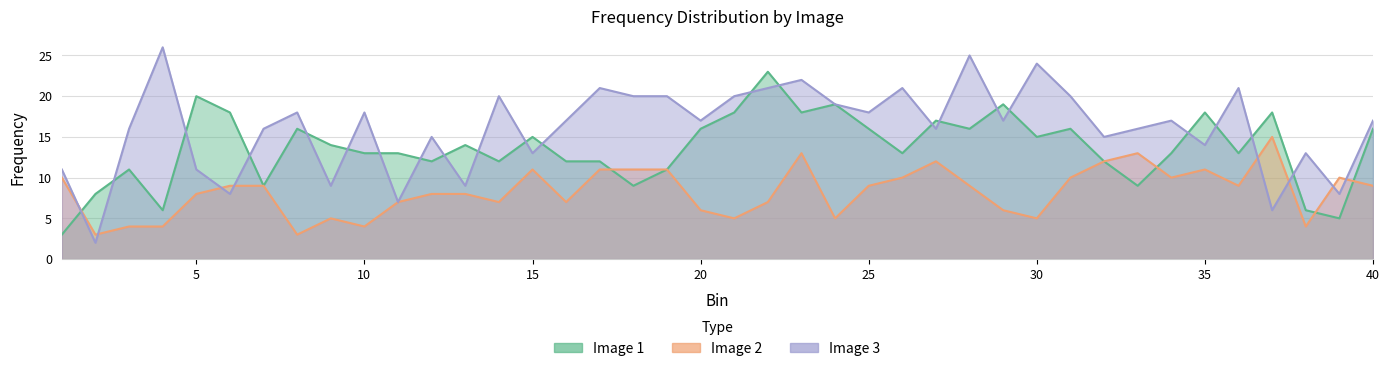

The value of Image 1 at 7 is 5. True or false?

False